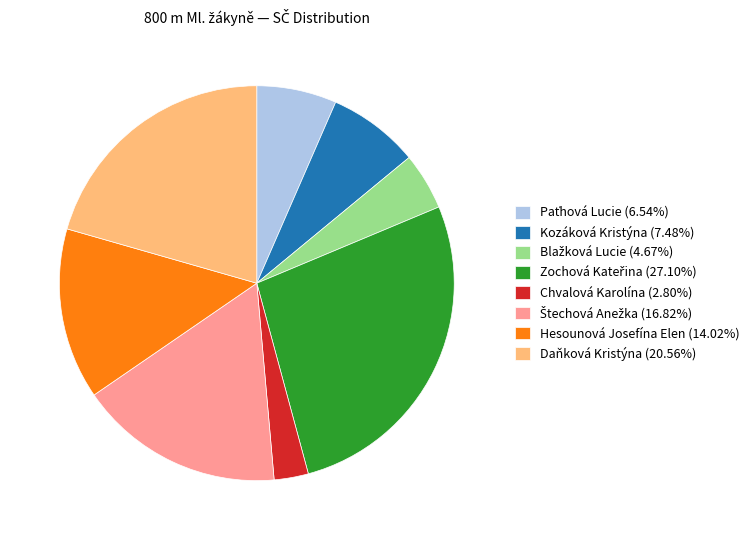

Combined, do Hesounová Josefína Elen (14.02%) and Chvalová Karolína (2.80%) account for over 50%?

No